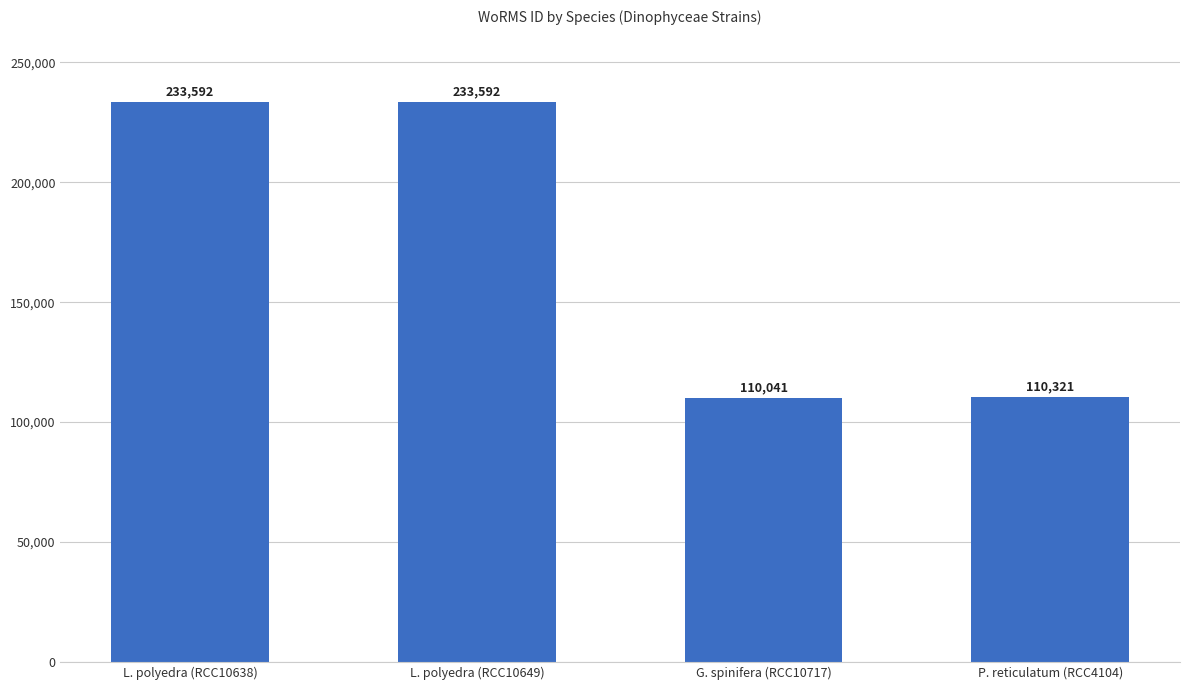

The chart shows a value of 113286 at L. polyedra (RCC10649). True or false?

False